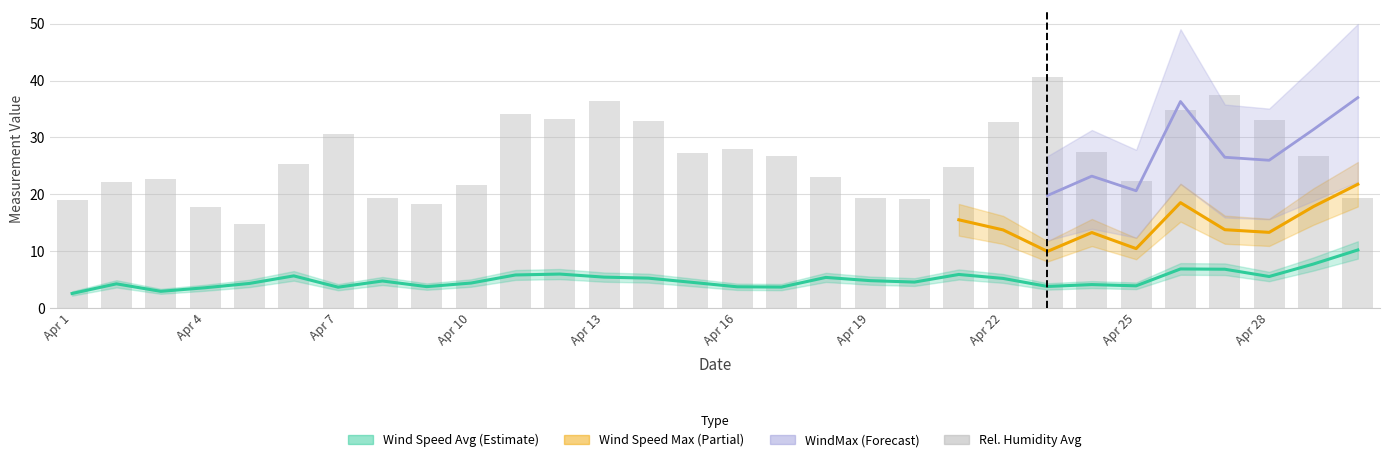

Which has a higher value, Apr 13 or Apr 4?

Apr 13